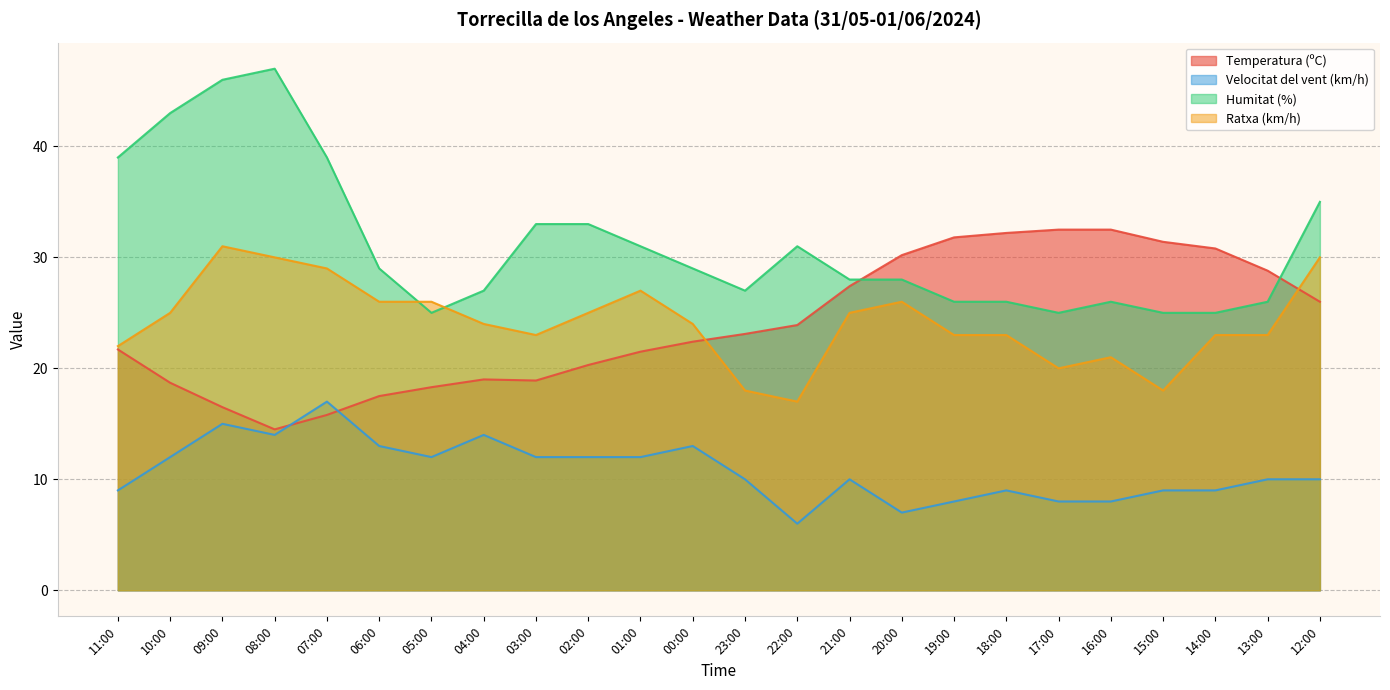

Reading left to right, extract all data points from this chart.

Temperatura (ºC): 21.7	18.7	16.5	14.5	15.8	17.5	18.3	19.0	18.9	20.3	21.5	22.4	23.1	23.9	27.4	30.2	31.8	32.2	32.5	32.5	31.4	30.8	28.8	26.0
Velocitat del vent (km/h): 9.0	12.0	15.0	14.0	17.0	13.0	12.0	14.0	12.0	12.0	12.0	13.0	10.0	6.0	10.0	7.0	8.0	9.0	8.0	8.0	9.0	9.0	10.0	10.0
Humitat (%): 39.0	43.0	46.0	47.0	39.0	29.0	25.0	27.0	33.0	33.0	31.0	29.0	27.0	31.0	28.0	28.0	26.0	26.0	25.0	26.0	25.0	25.0	26.0	35.0
Ratxa (km/h): 22.0	25.0	31.0	30.0	29.0	26.0	26.0	24.0	23.0	25.0	27.0	24.0	18.0	17.0	25.0	26.0	23.0	23.0	20.0	21.0	18.0	23.0	23.0	30.0